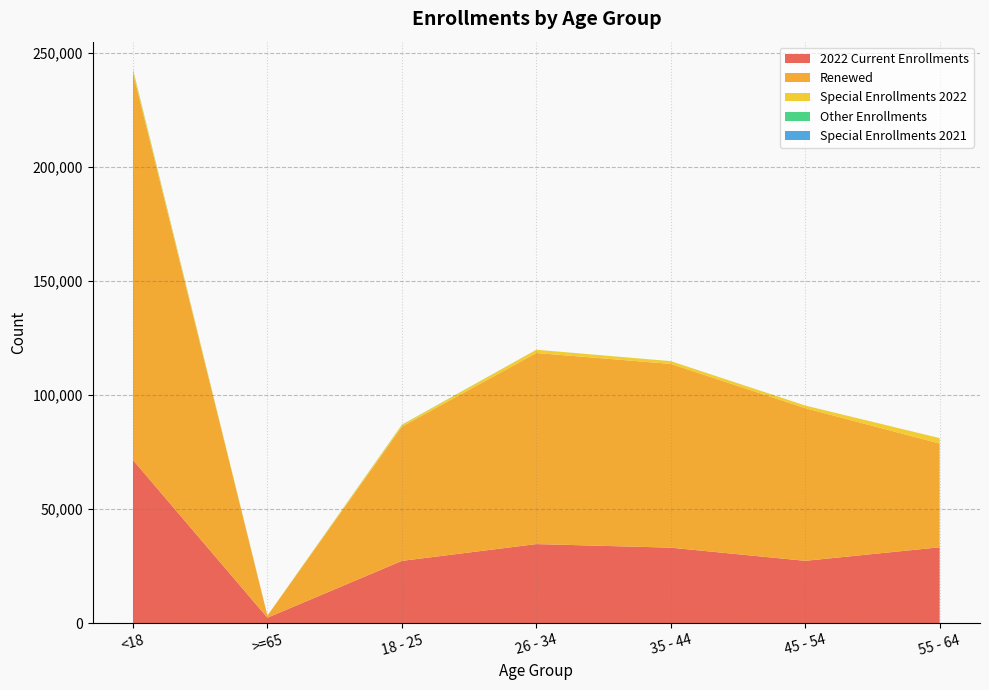

Reading left to right, what are all the values shown in this chart?

2022 Current Enrollments: <18=71580	>=65=2460	18 - 25=27375	26 - 34=34742	35 - 44=33171	45 - 54=27403	55 - 64=33336
Renewed: <18=169842	>=65=894	18 - 25=58856	26 - 34=83782	35 - 44=80565	45 - 54=66934	55 - 64=45489
Special Enrollments 2022: <18=1097	>=65=58	18 - 25=737	26 - 34=1397	35 - 44=1184	45 - 54=1126	55 - 64=2356
Other Enrollments: <18=344	>=65=8	18 - 25=97	26 - 34=20	35 - 44=21	45 - 54=13	55 - 64=13
Special Enrollments 2021: <18=0	>=65=0	18 - 25=0	26 - 34=0	35 - 44=0	45 - 54=0	55 - 64=0